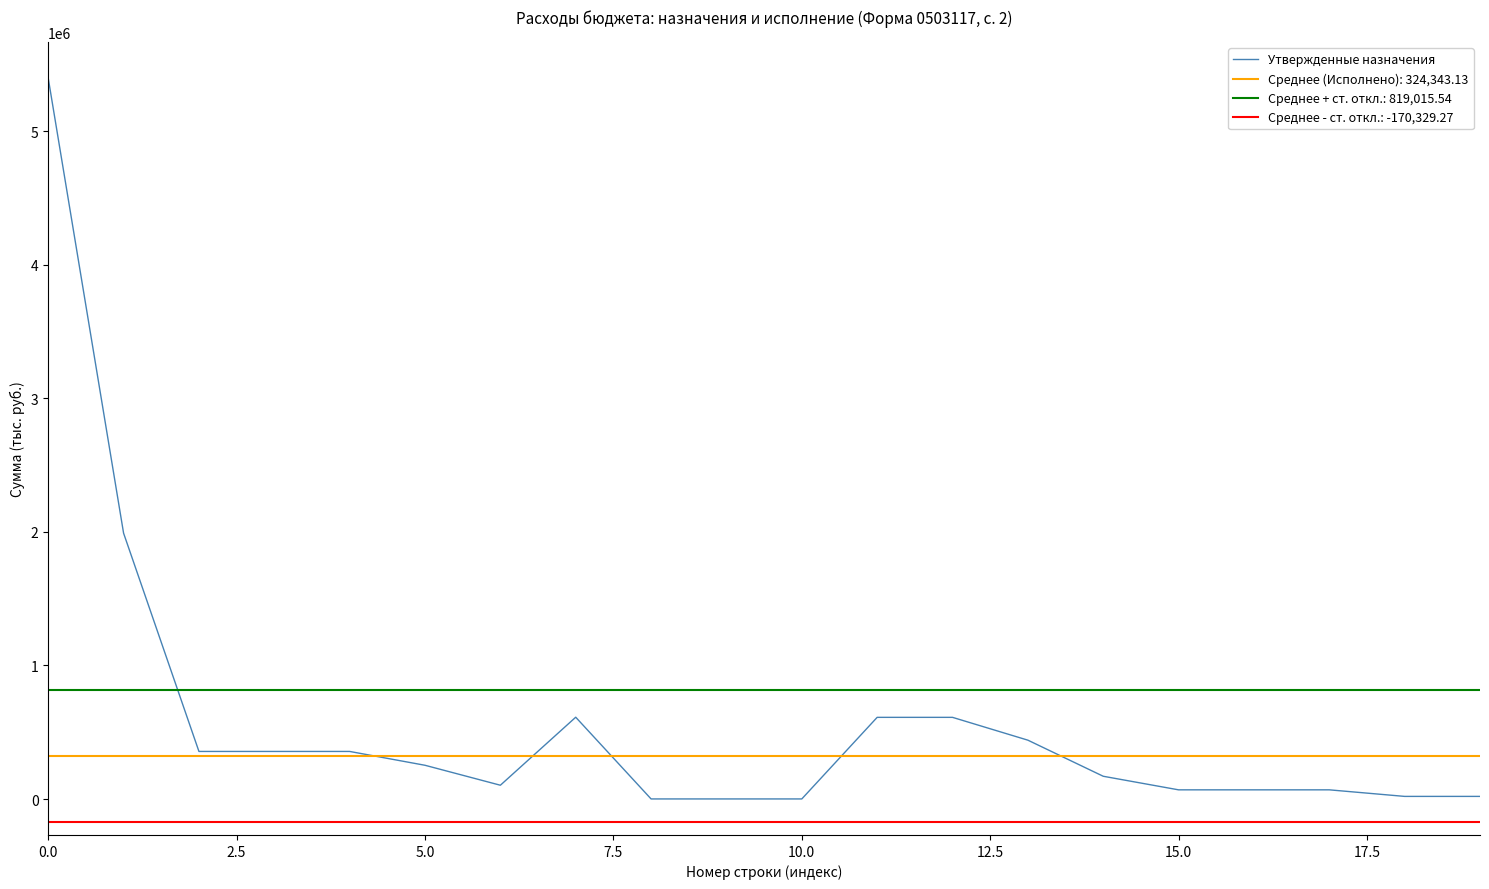

What is the highest value of the Утвержденные назначения series?

5395829.6